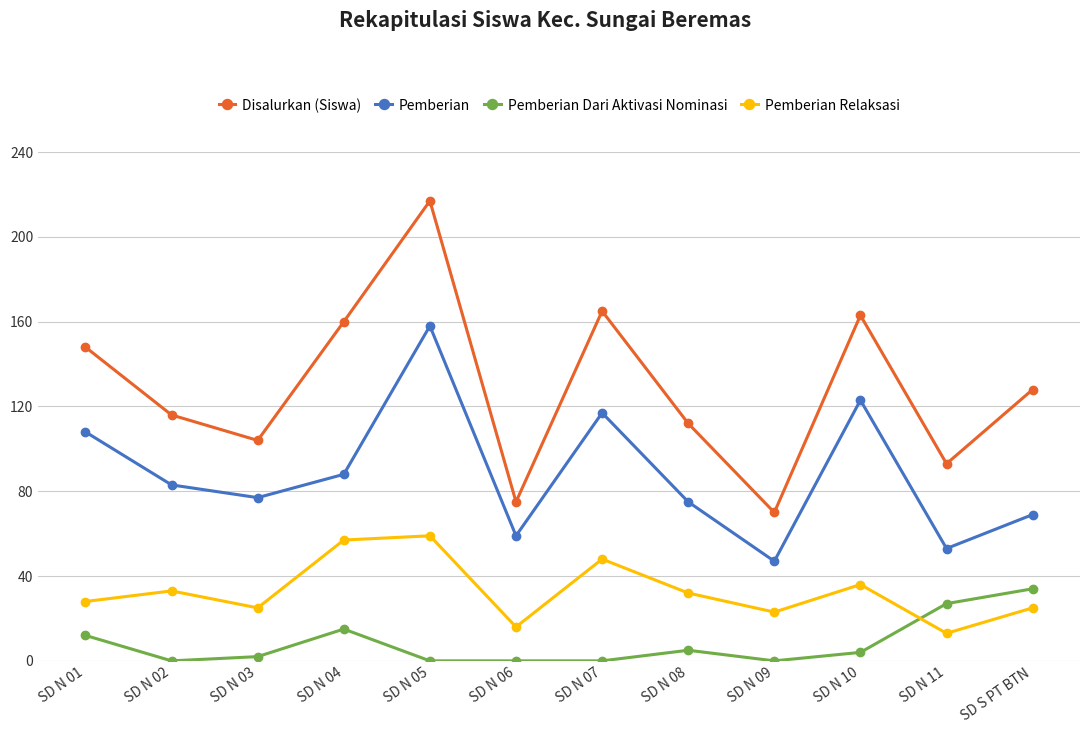

Reading right to left, list all the values displayed in this chart.

Disalurkan (Siswa): 128	93	163	70	112	165	75	217	160	104	116	148
Pemberian: 69	53	123	47	75	117	59	158	88	77	83	108
Pemberian Dari Aktivasi Nominasi: 34	27	4	0	5	0	0	0	15	2	0	12
Pemberian Relaksasi: 25	13	36	23	32	48	16	59	57	25	33	28